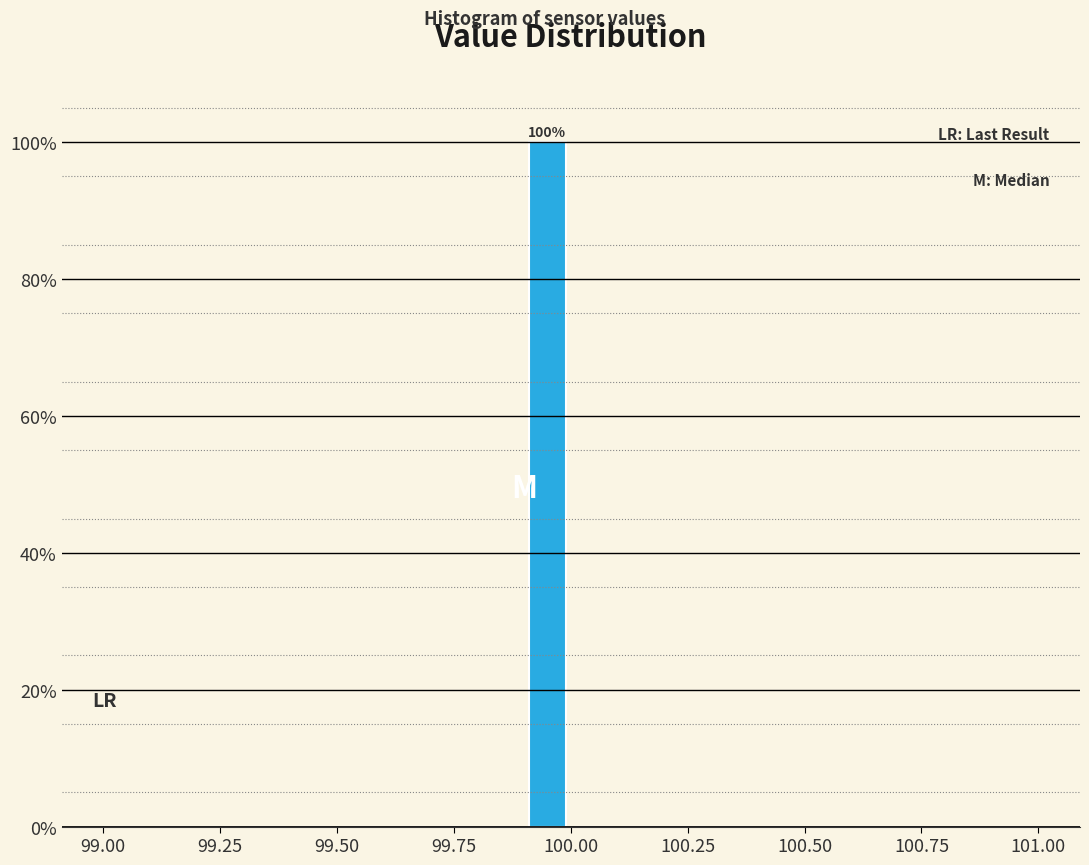

Around what value on the x-axis is the tallest bar? Give the approximate position of its centre, as read against the axis.

99.95